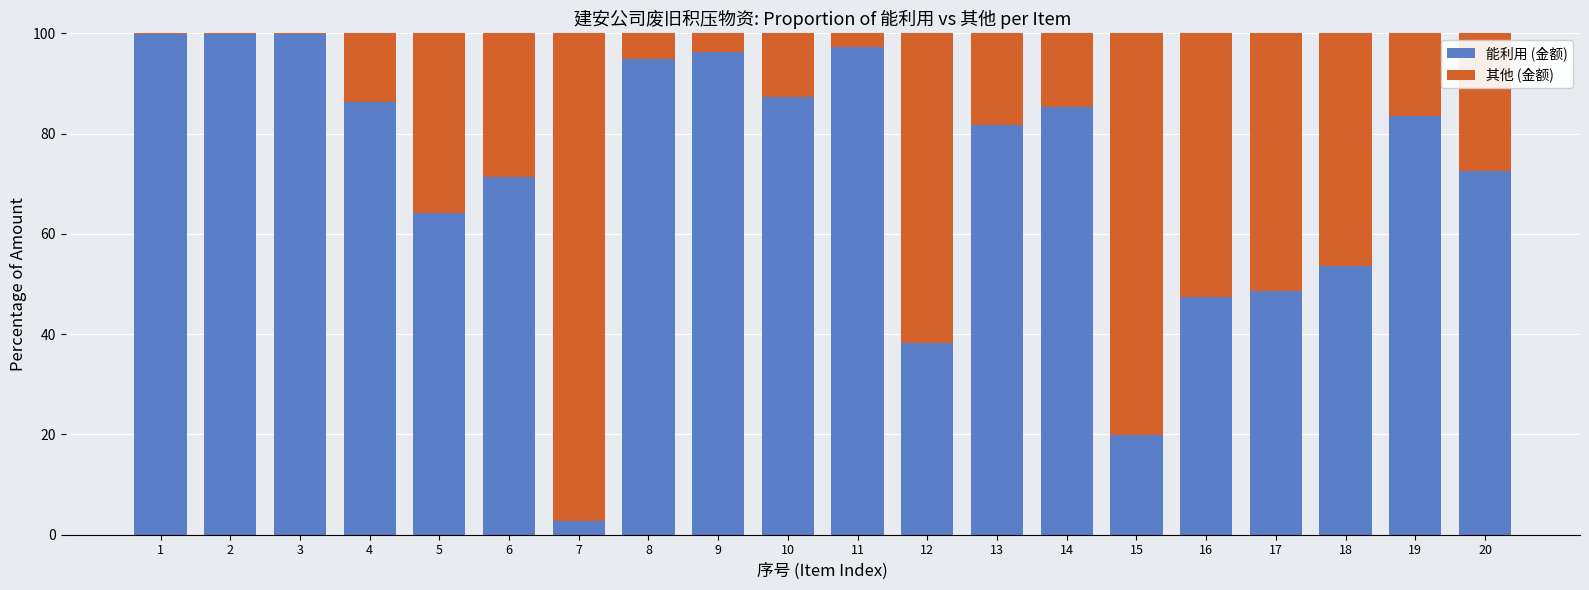

What is the maximum value for 能利用 (金额)?

100.0